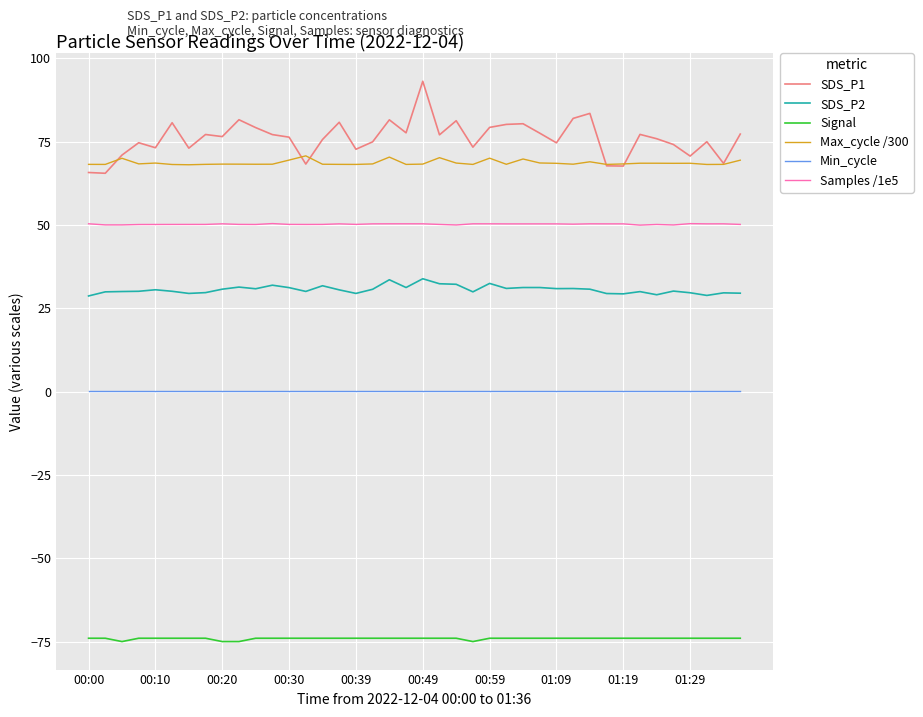

What is the lowest value of the Max_cycle /300 series?

68.0